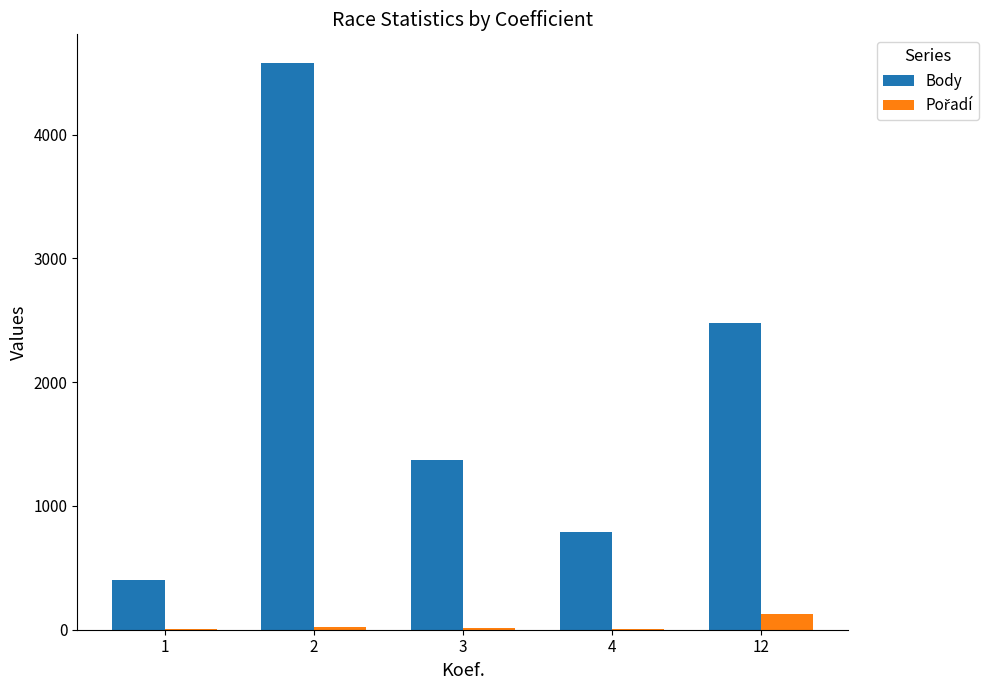

Which label corresponds to the largest value in the chart?

2